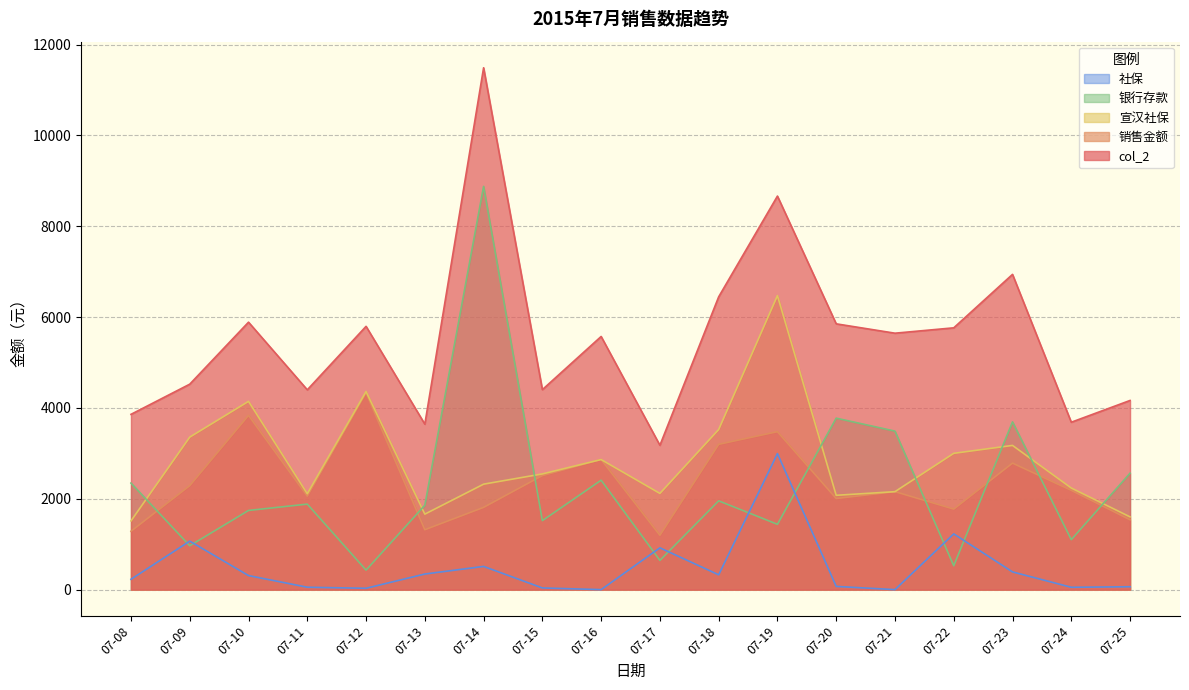

Where is the first local minimum for 银行存款?

07-09